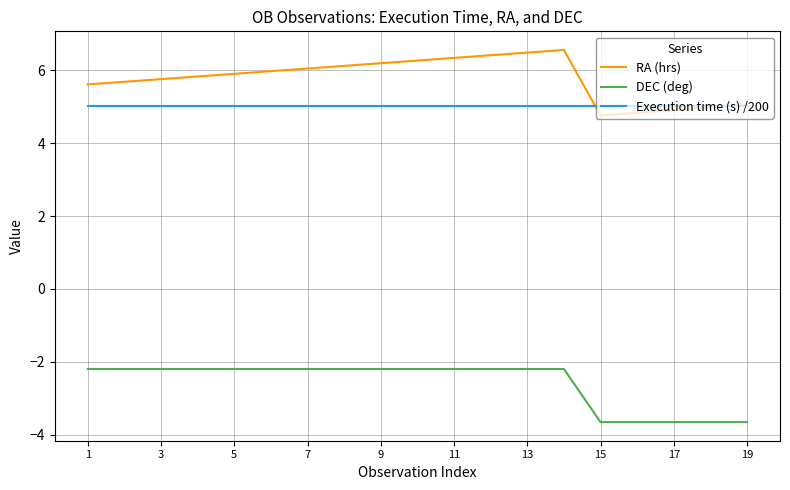

Which series has the largest total across all categories?

RA (hrs)